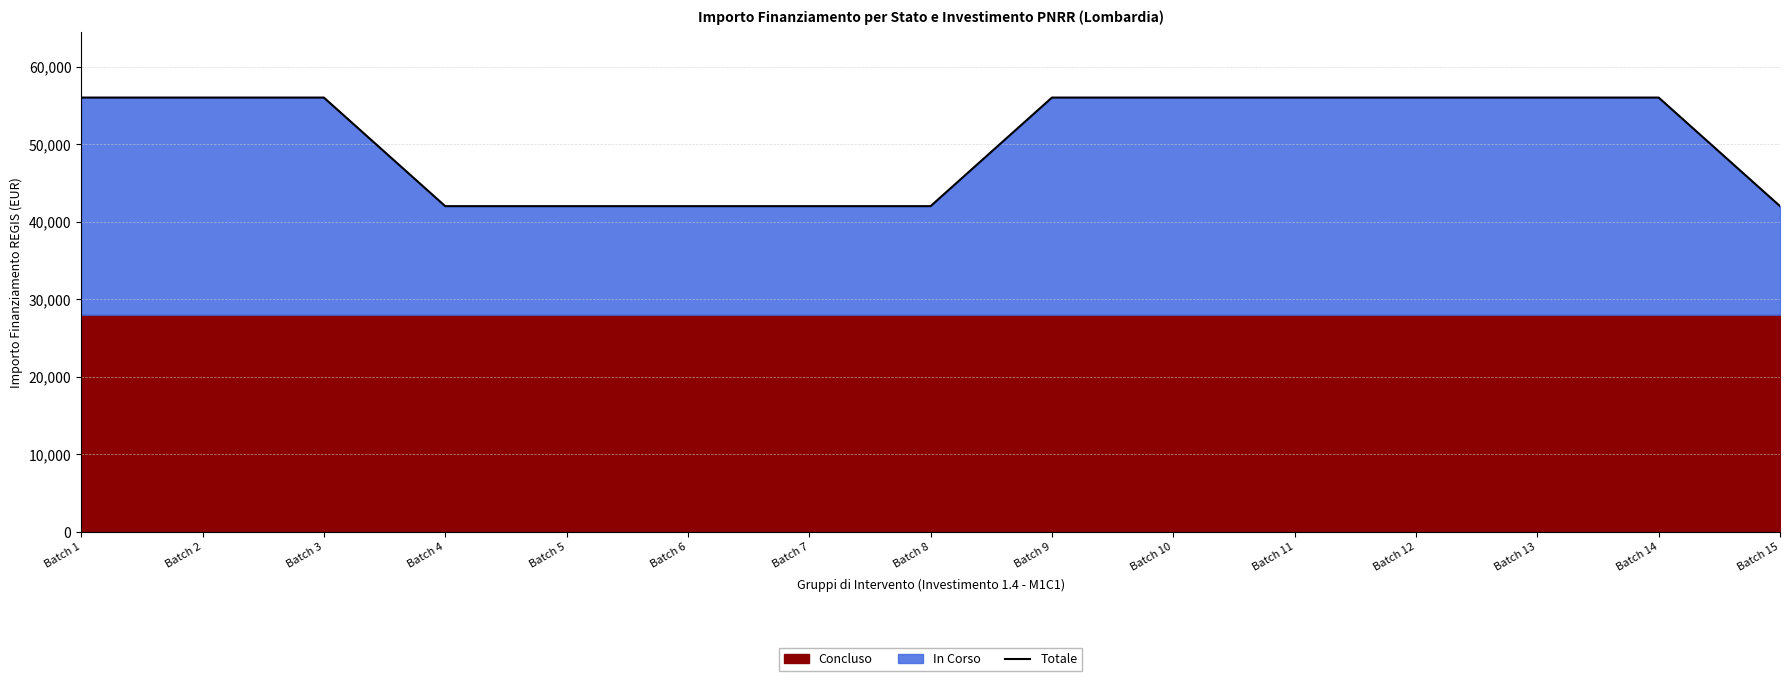

What is the minimum value shown in the chart?

42000